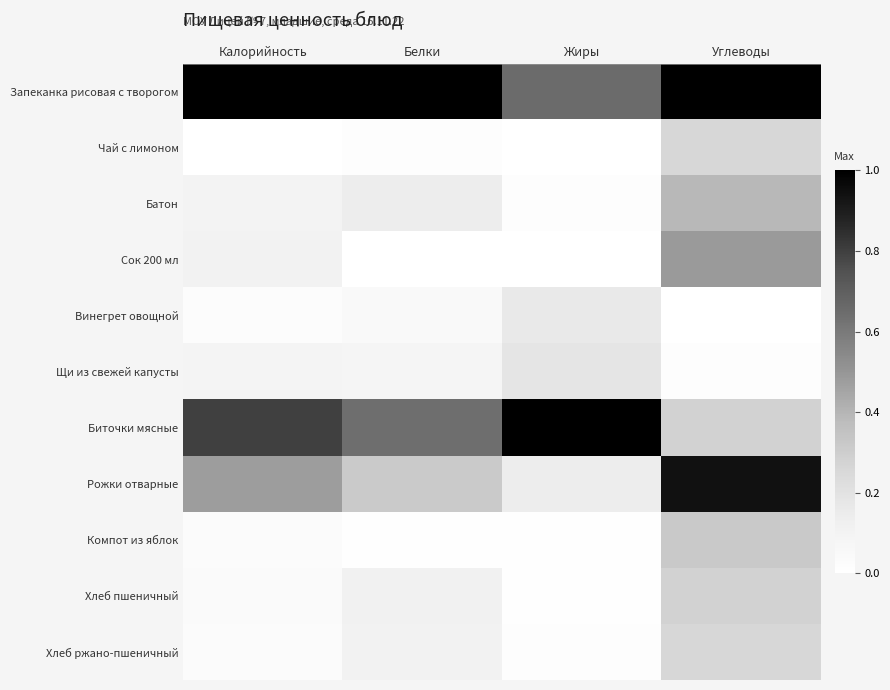

What is the difference between the highest and lowest values at Белки?

1.0